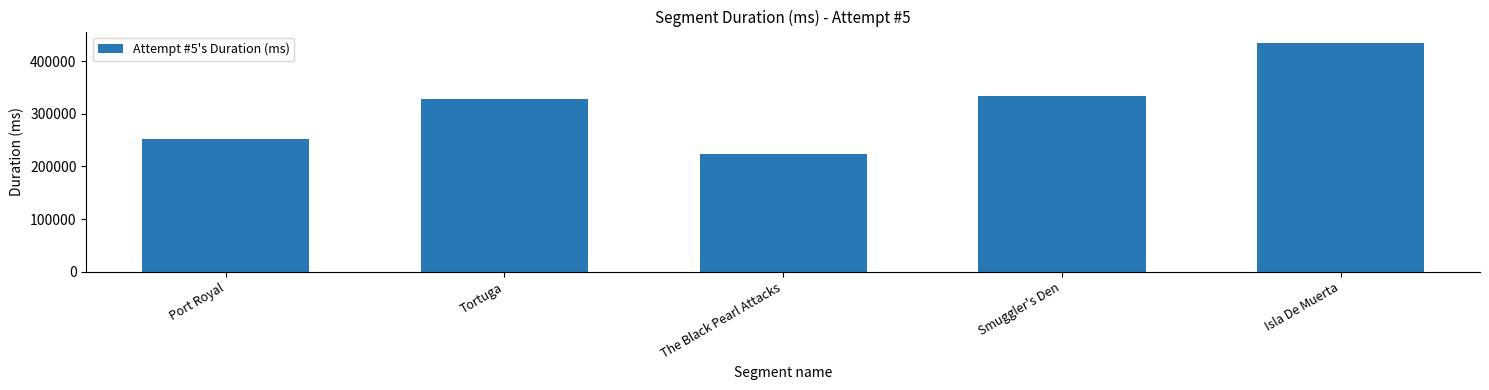

At which category does the chart reach its minimum across all series?

The Black Pearl Attacks